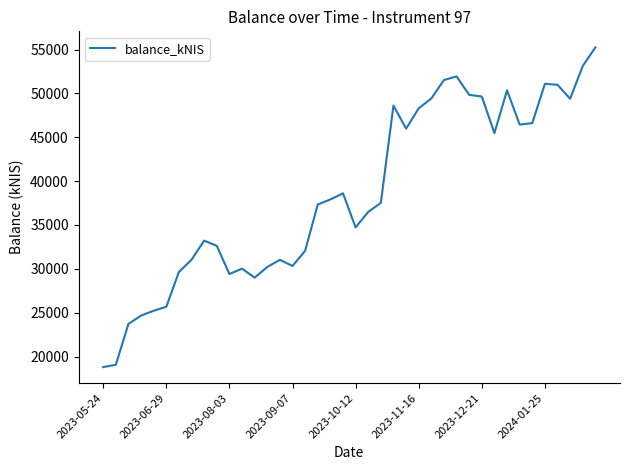

What is the greatest value displayed?

55258.3